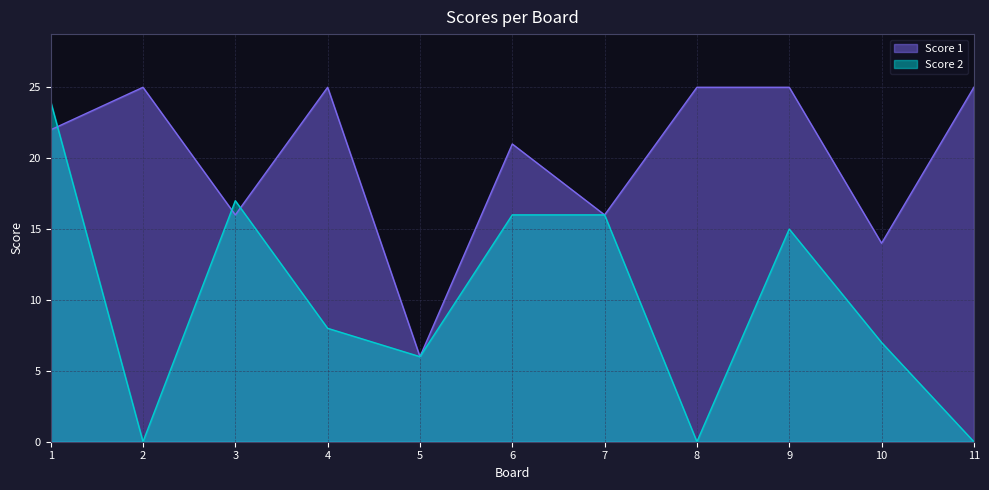

What is the difference between the second highest and second lowest values in the Score 1 series?

11